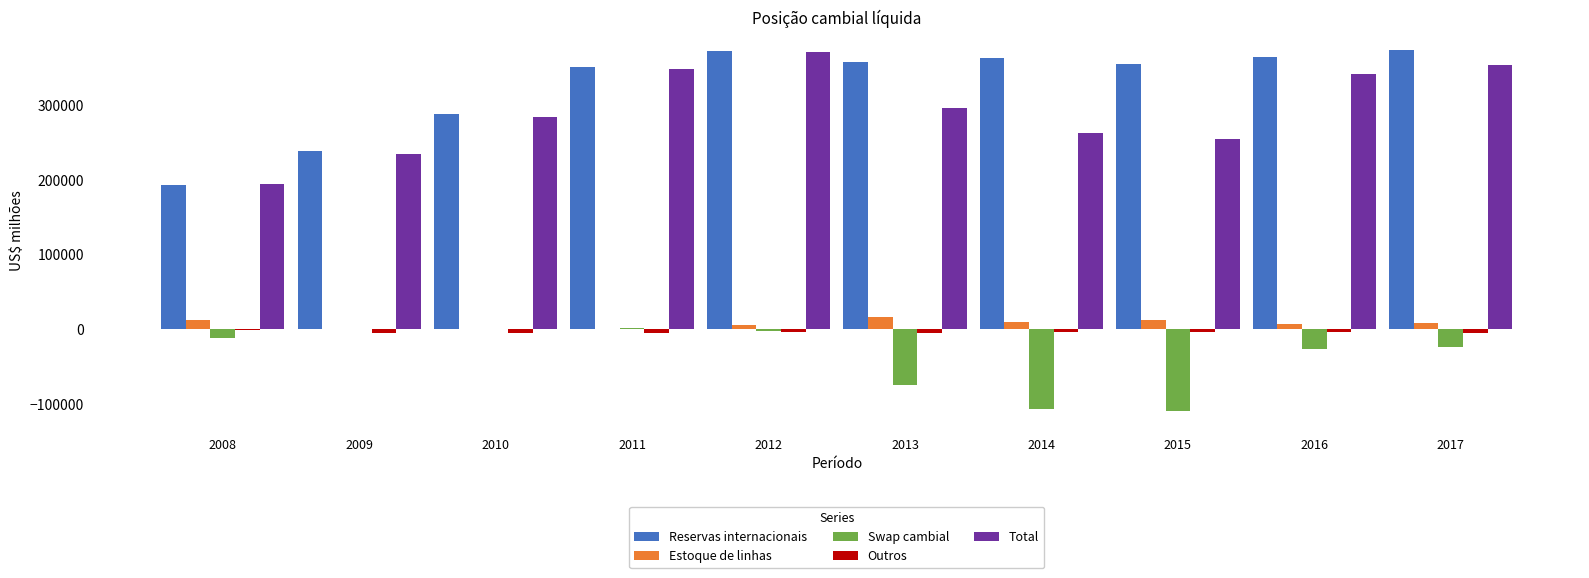

The value of Swap cambial at 2010 is 72702.8. True or false?

False